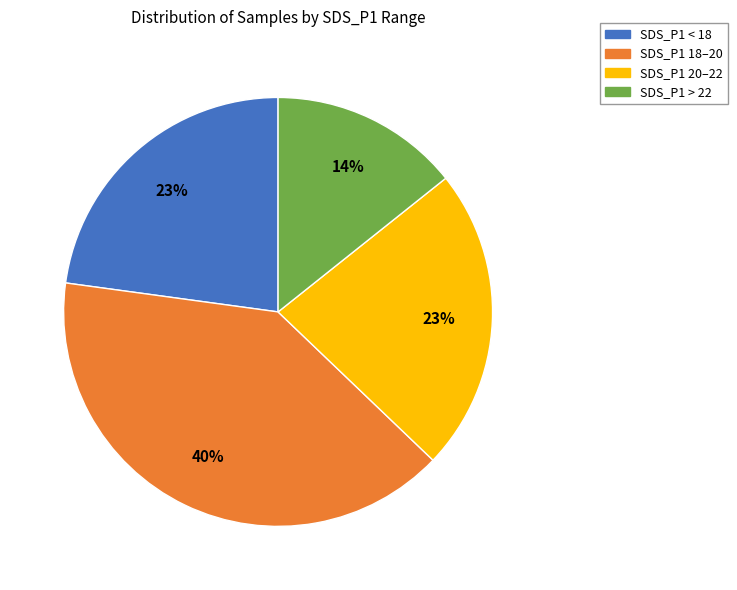

Do SDS_P1 > 22 and SDS_P1 < 18 together represent more than half of the pie?

No